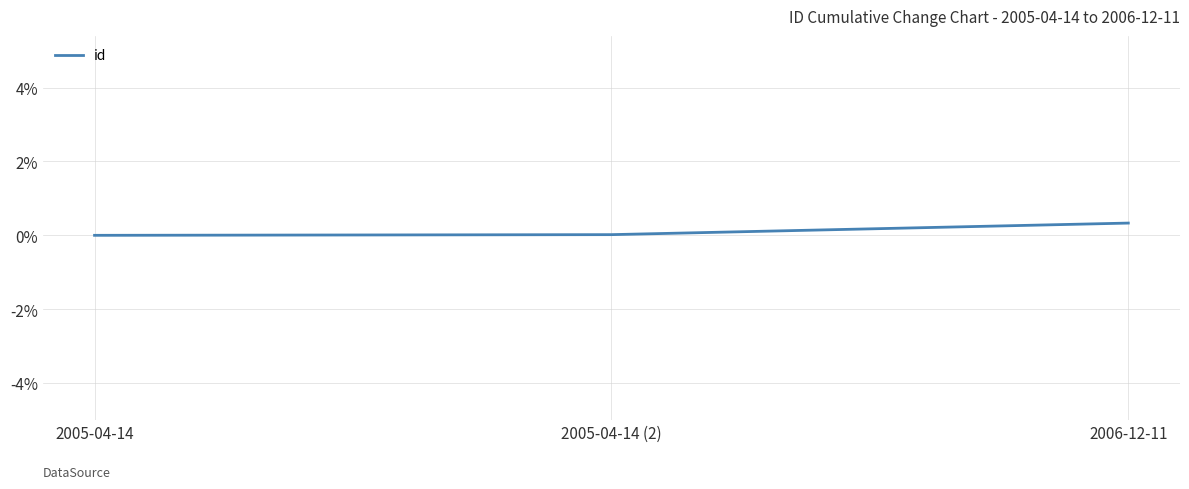

Between 2006-12-11 and 2005-04-14, which is larger?

2006-12-11